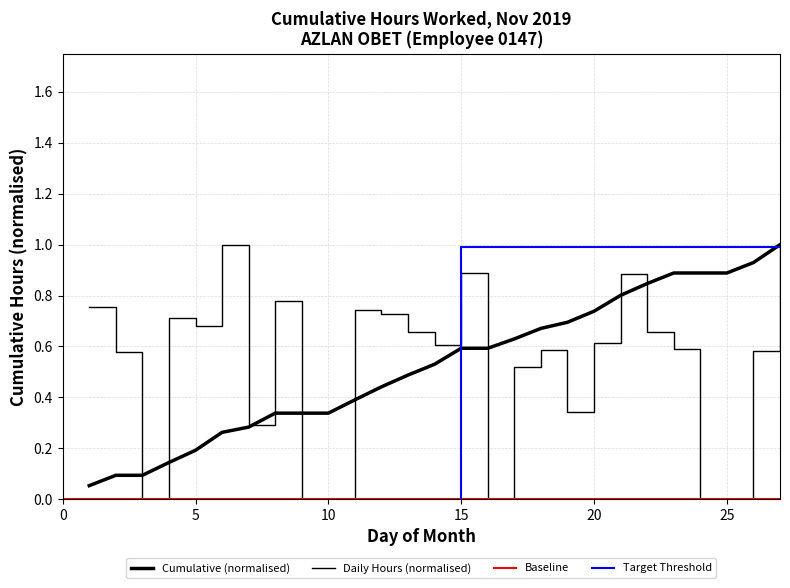

What is the change in value from 7 to 15?

+0.6